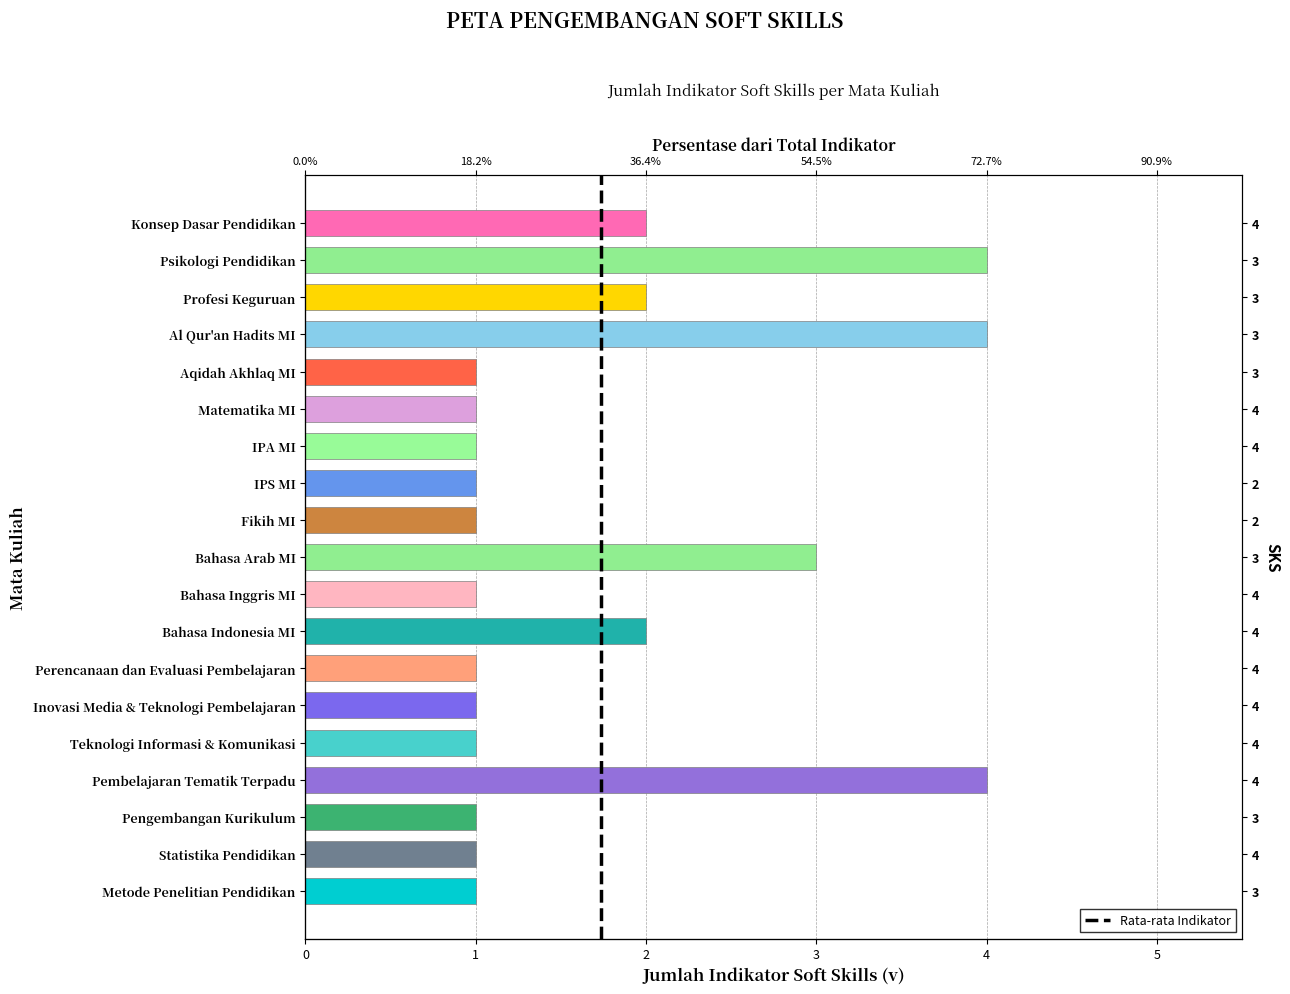

What is the minimum value shown in the chart?

1